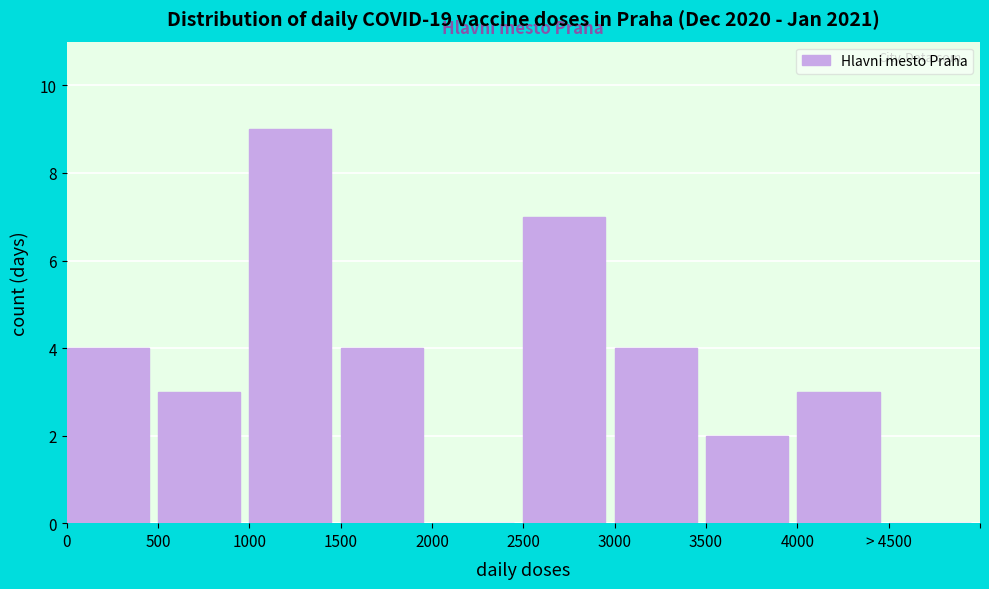

Reading left to right, what are all the values shown in this chart?

0=4	500=3	1000=9	1500=4	2000=0	2500=7	3000=4	3500=2	4000=3	> 4500=0